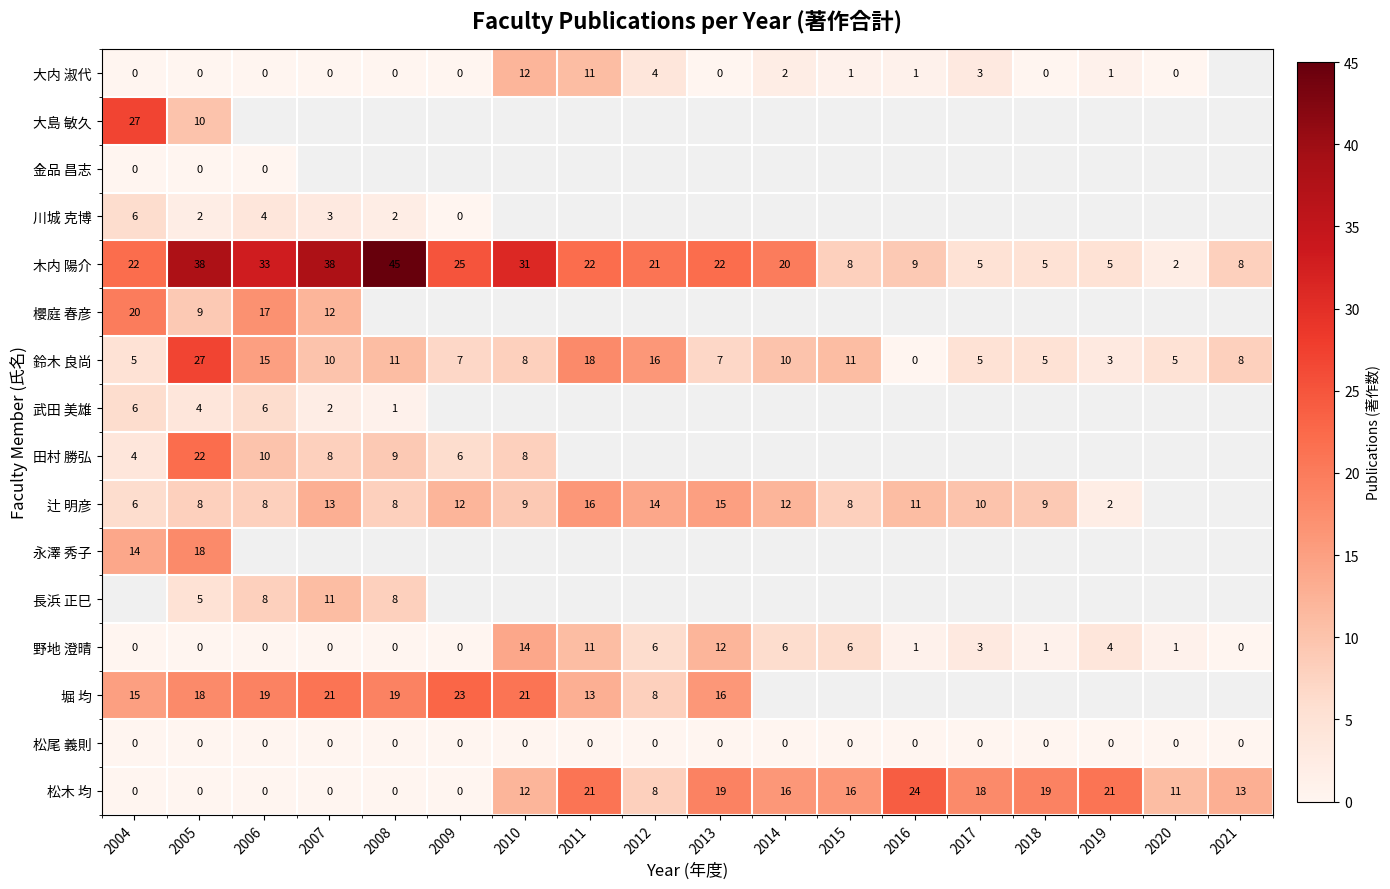

Between 2017 and 2019, which is larger?

2017